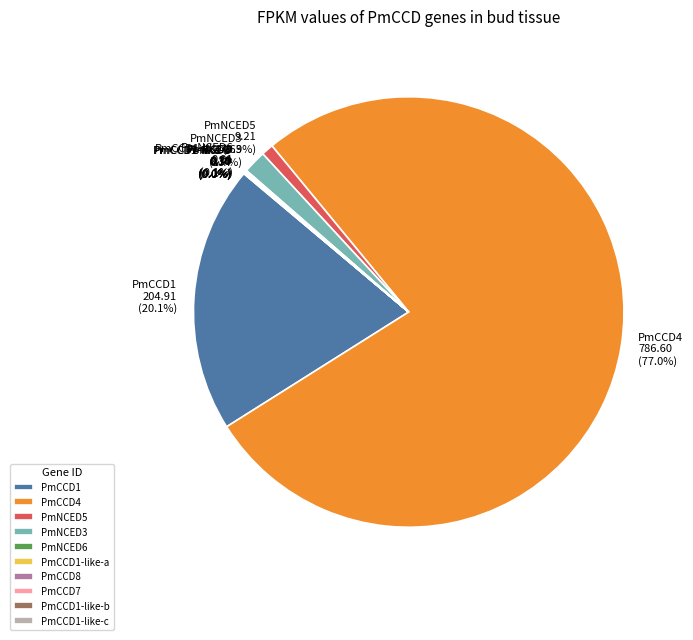

What is the majority slice?

PmCCD4